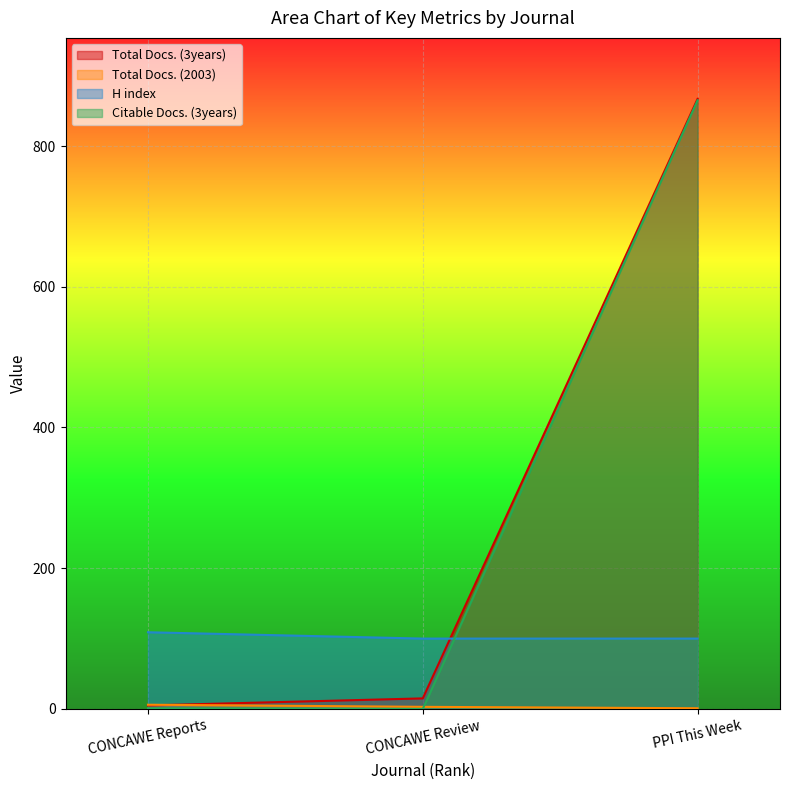

What is the difference between the maximum and minimum values in the Citable Docs. (3years) series?

865